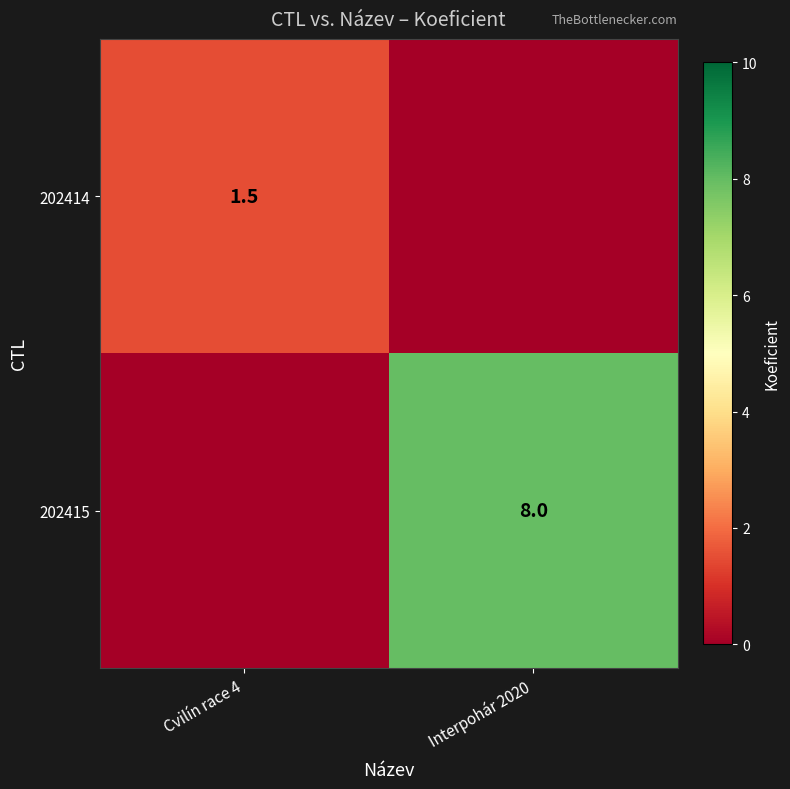

At how many categories does at least one series exceed 4?

1